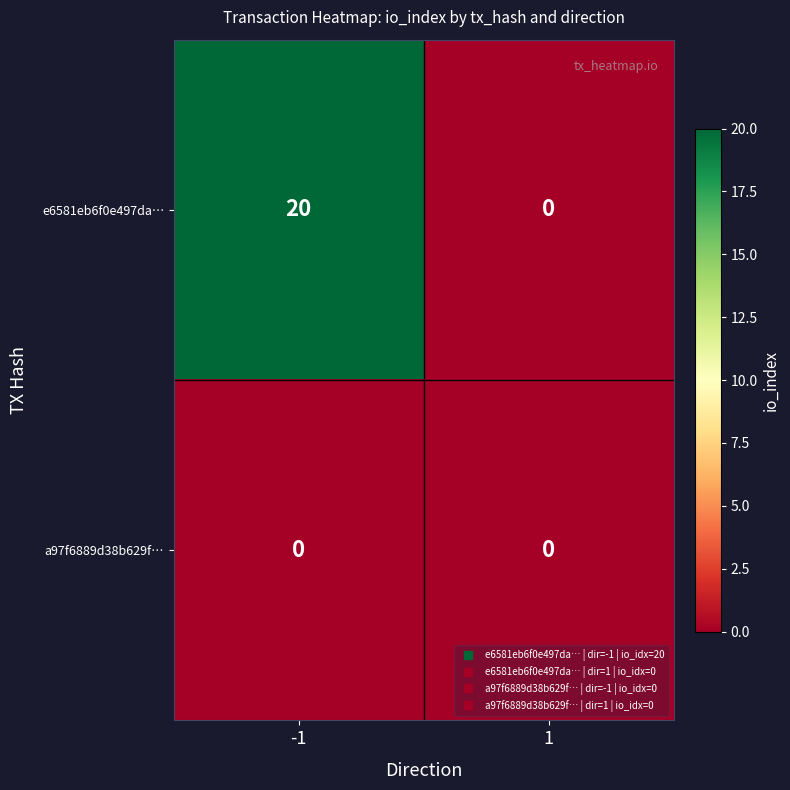

Between -1 and 1, which series saw the biggest shift?

e6581eb6f0e497da…